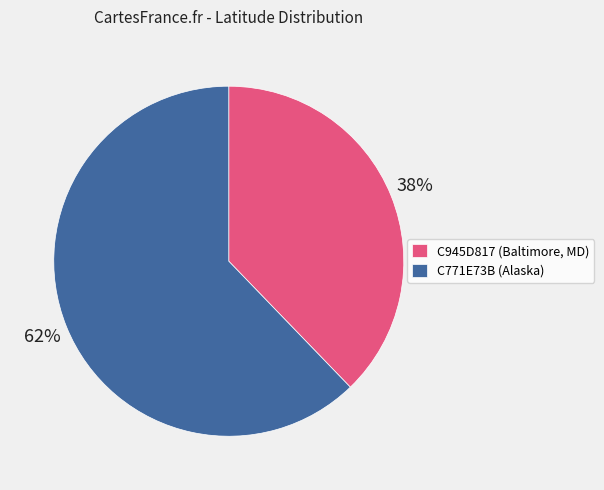

Which category has the smallest portion of the pie?

C945D817